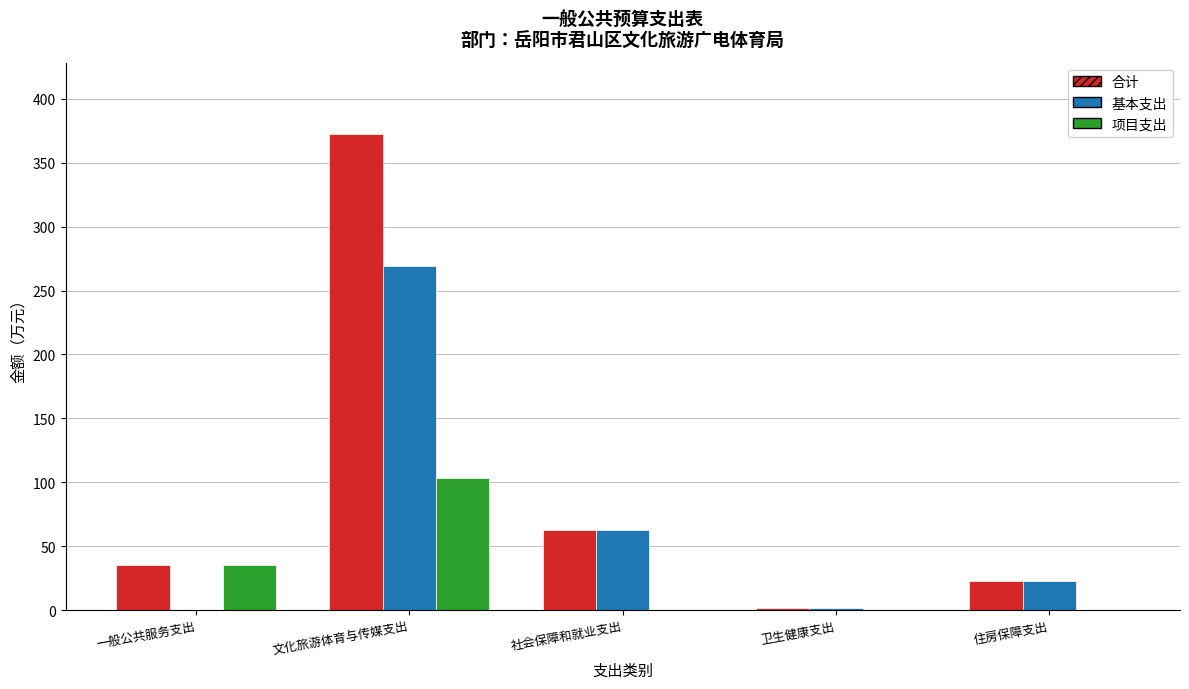

What is the maximum value shown in the chart?

372.4